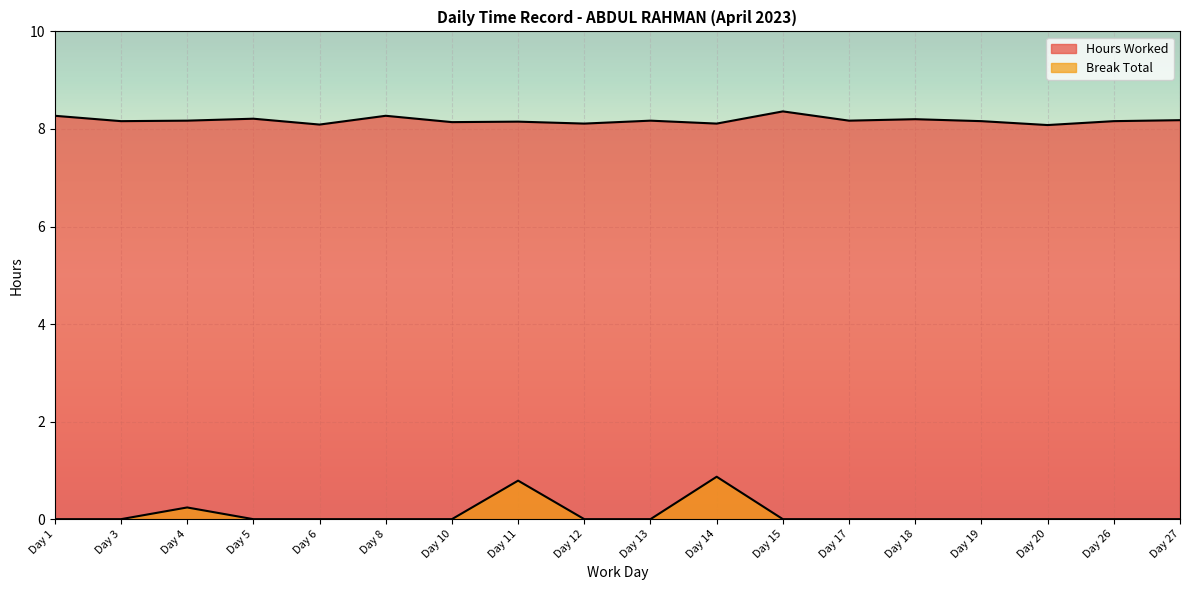

True or false: Hours Worked and Break Total intersect in this chart.

False